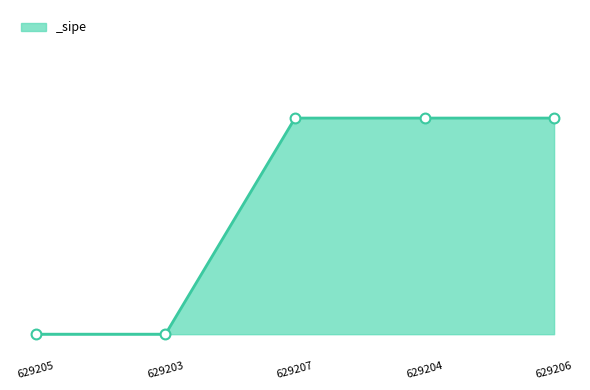

Between 629205 and 629206, which is larger?

629206